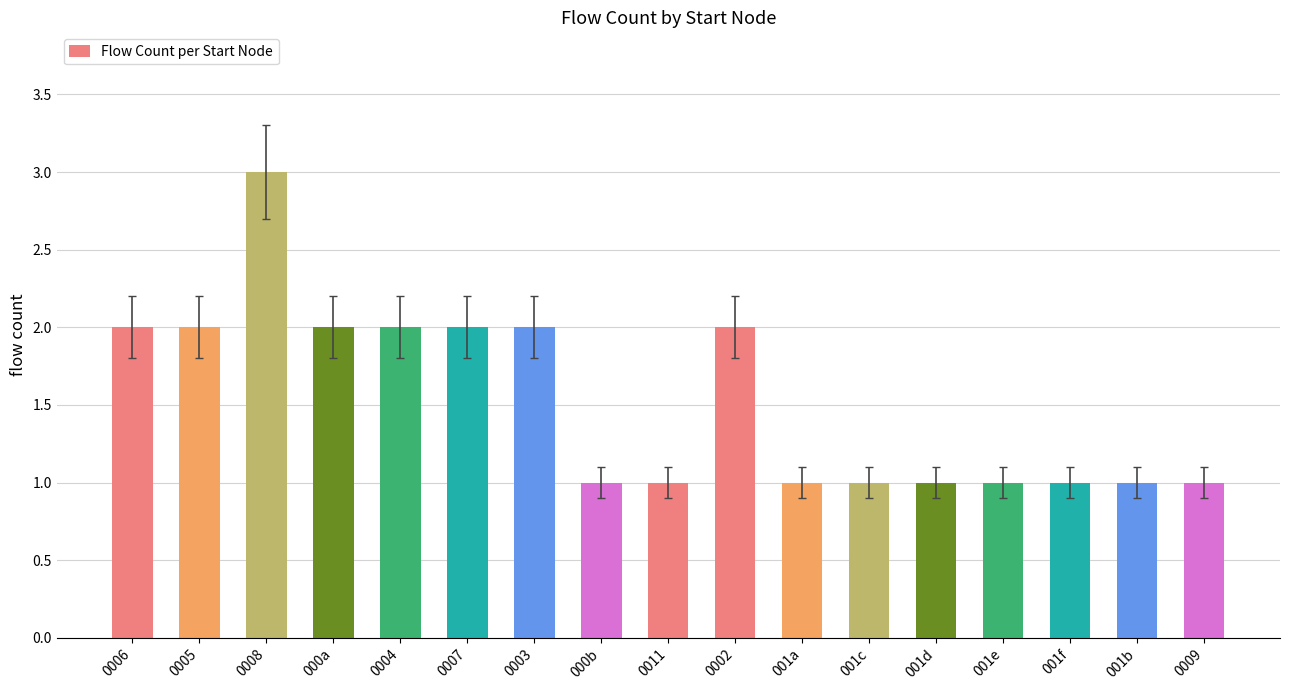

Read the value at 0008.

3